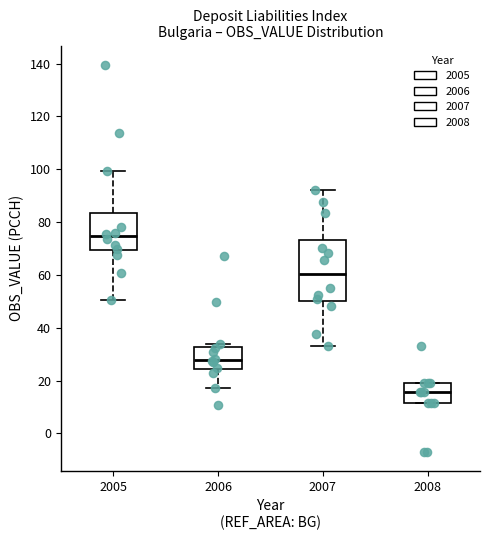

Which box is the tallest, from its lower edge to its upper edge?

2007